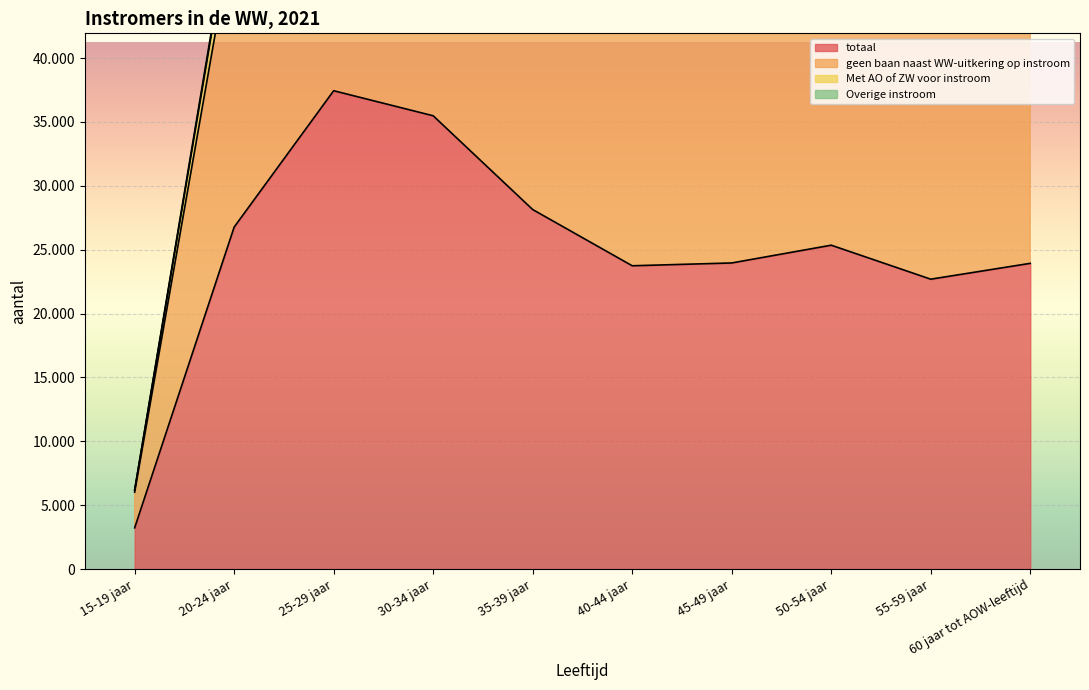

At which label is geen baan naast WW-uitkering op instroom closest to 41595?

55-59 jaar